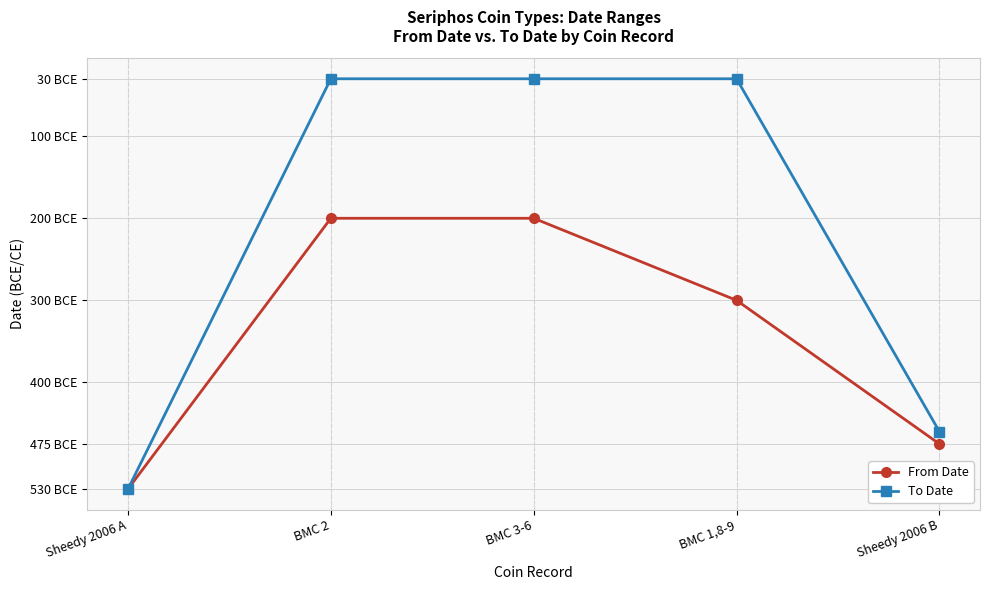

The To Date series shows -30 at BMC 2. True or false?

True